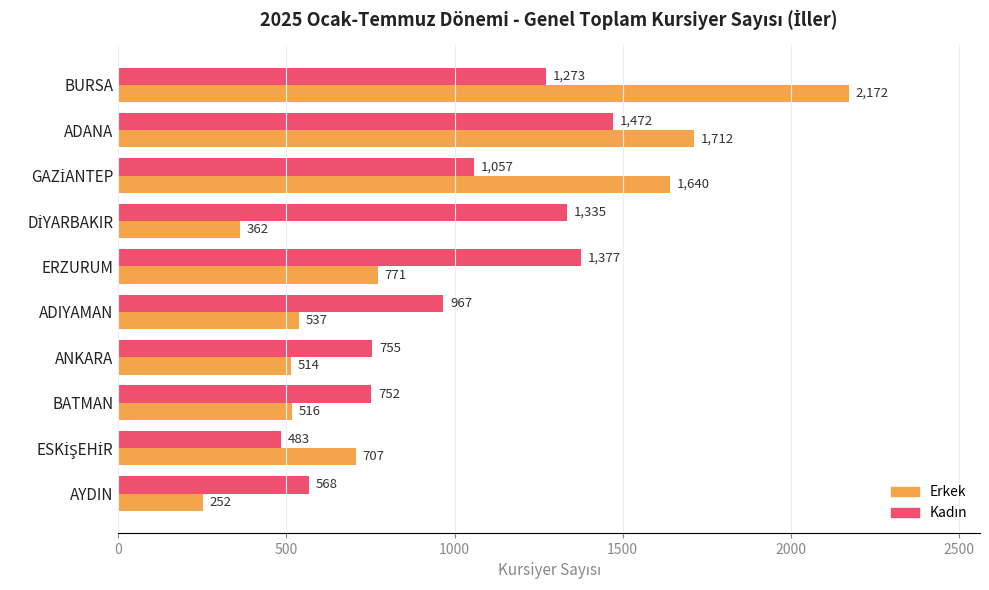

At which category is the sum across all series the highest?

BURSA